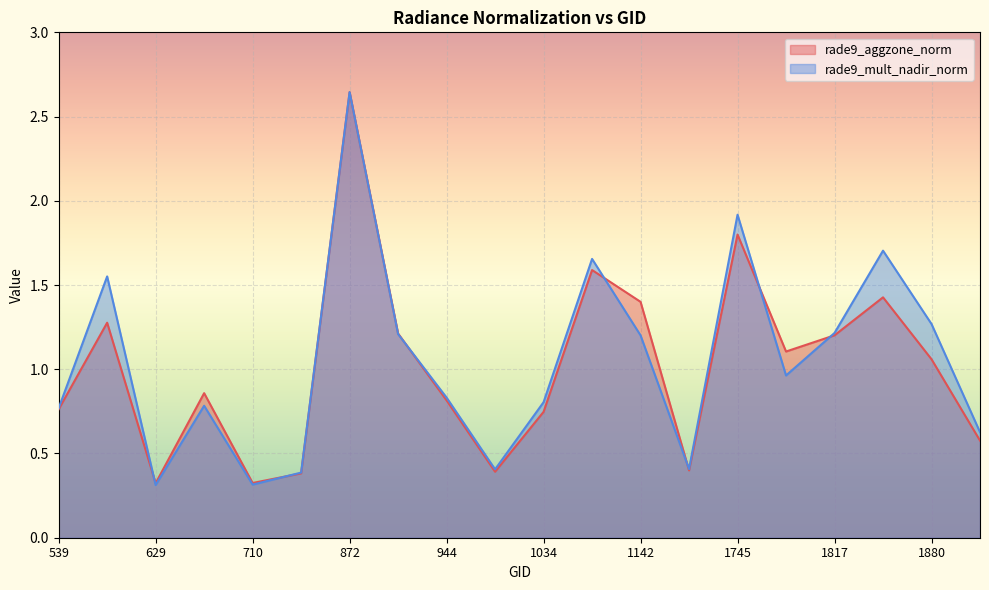

What is the maximum value shown in the chart?

2.6